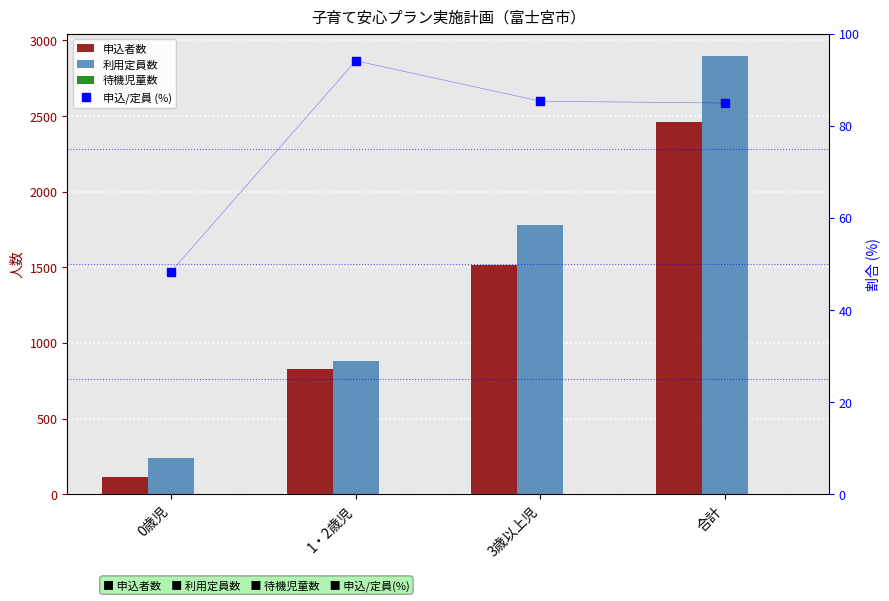

List the series in order of their peak value, lowest first.

待機児童数, 申込/定員 (%), 申込者数, 利用定員数